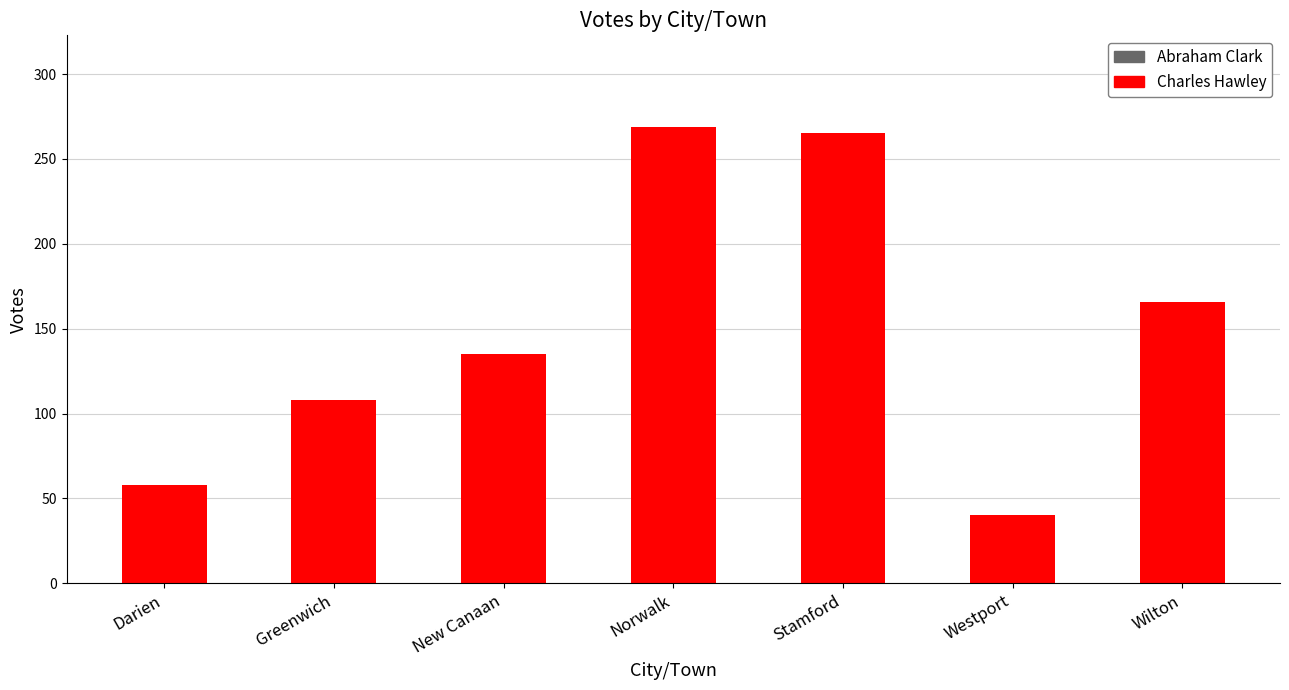

How many data points does each series have?

7